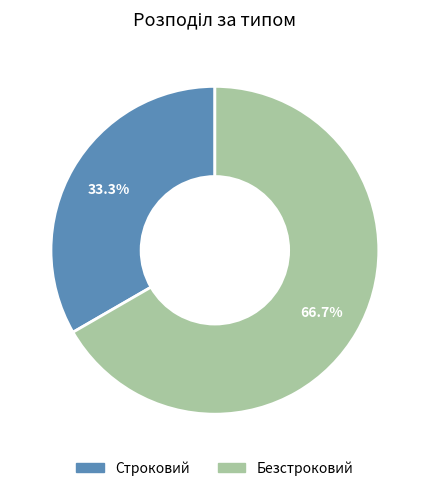

What percentage do Строковий and Безстроковий together represent?

100.0%